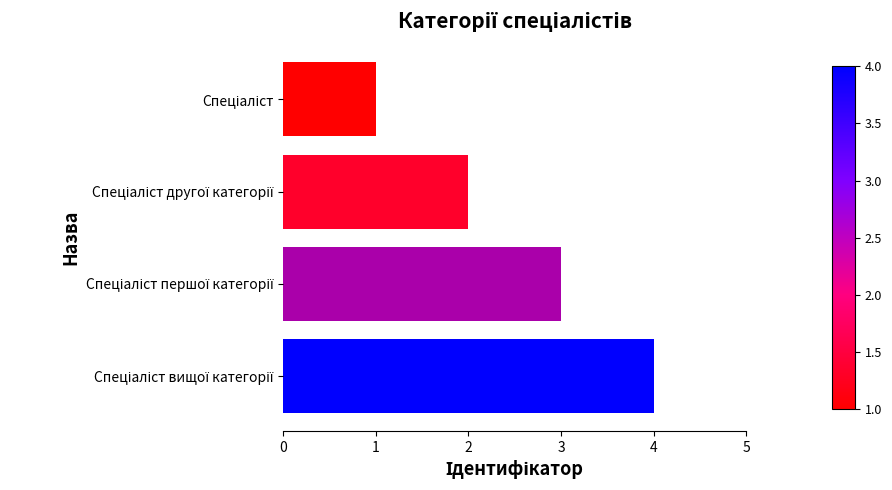

What is the sum of all values?

10